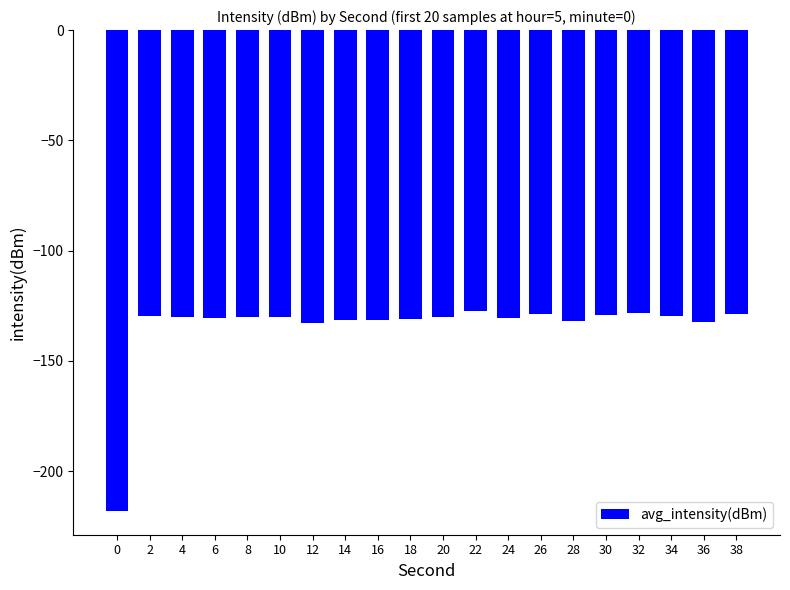

What is the greatest value displayed?

-127.5